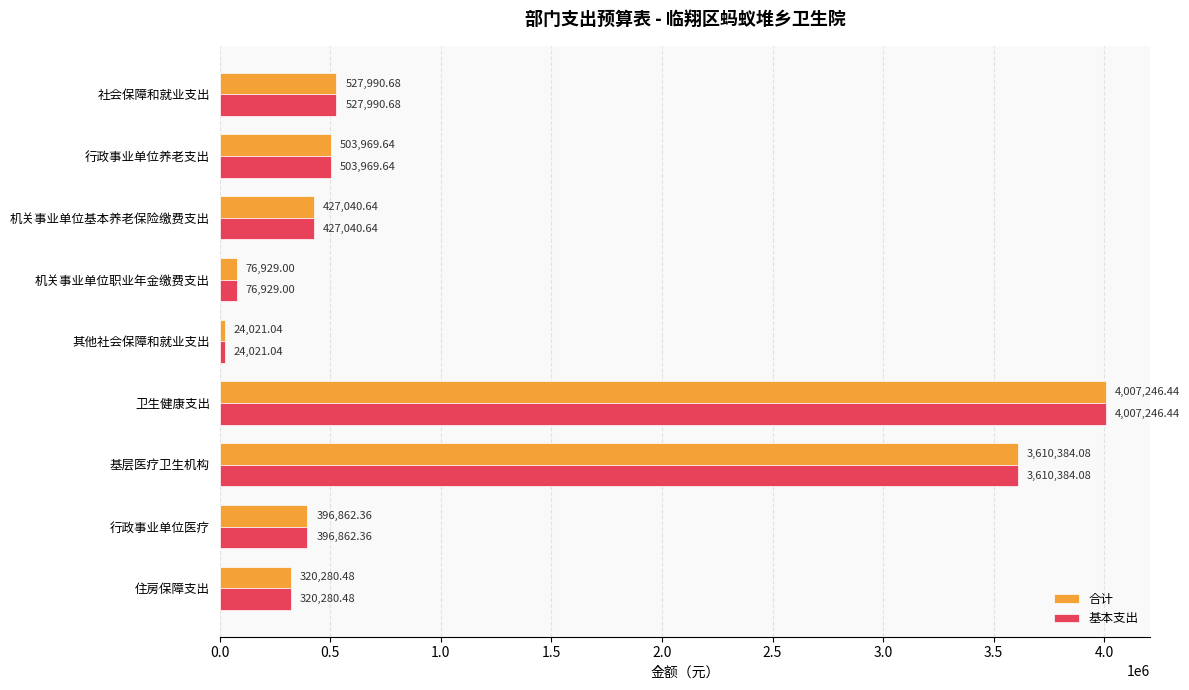

What is the average value of the 合计 series?

1099413.8